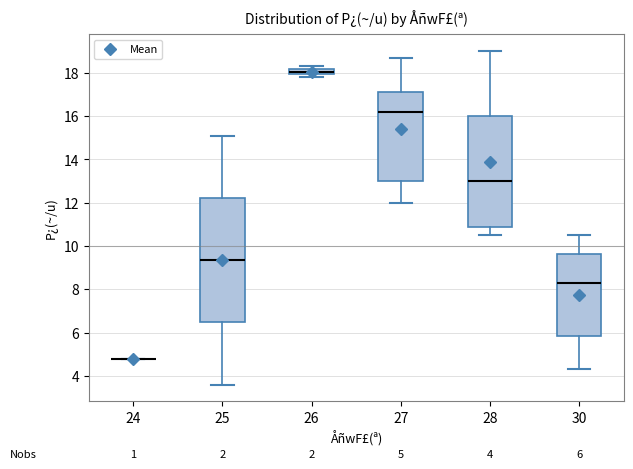

Comparing the boxes themselves (not the whiskers), which one is the tallest?

25